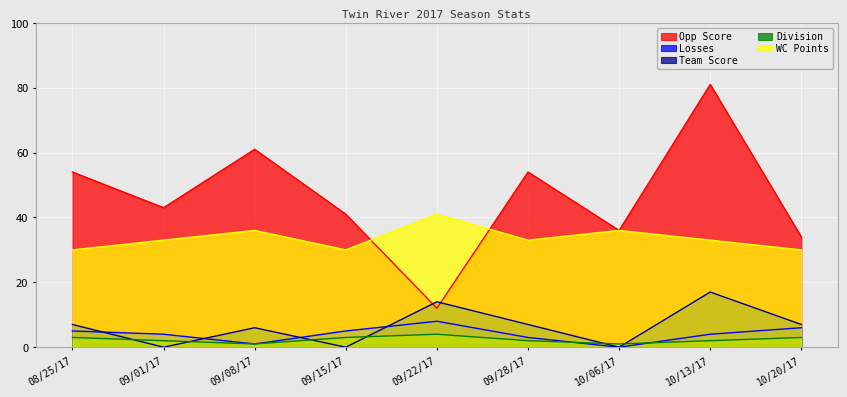

At which label does WC Points reach its peak?

09/22/17